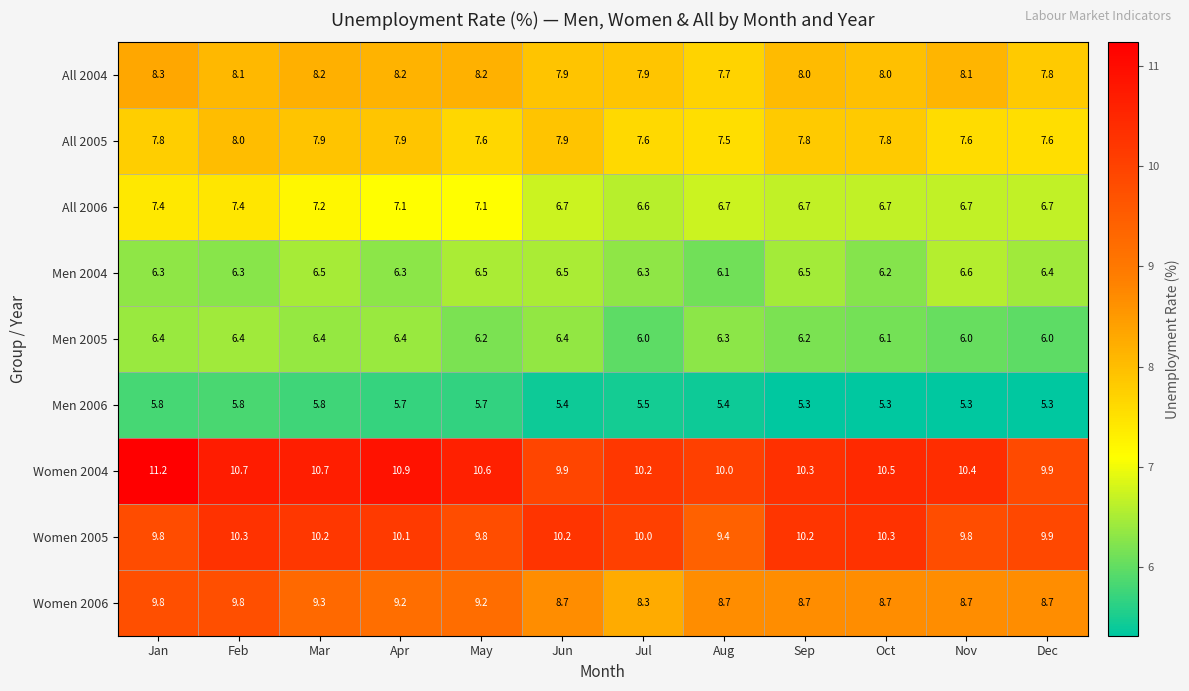

What is the difference between the maximum and second lowest values in the Women 2006 series?

1.1